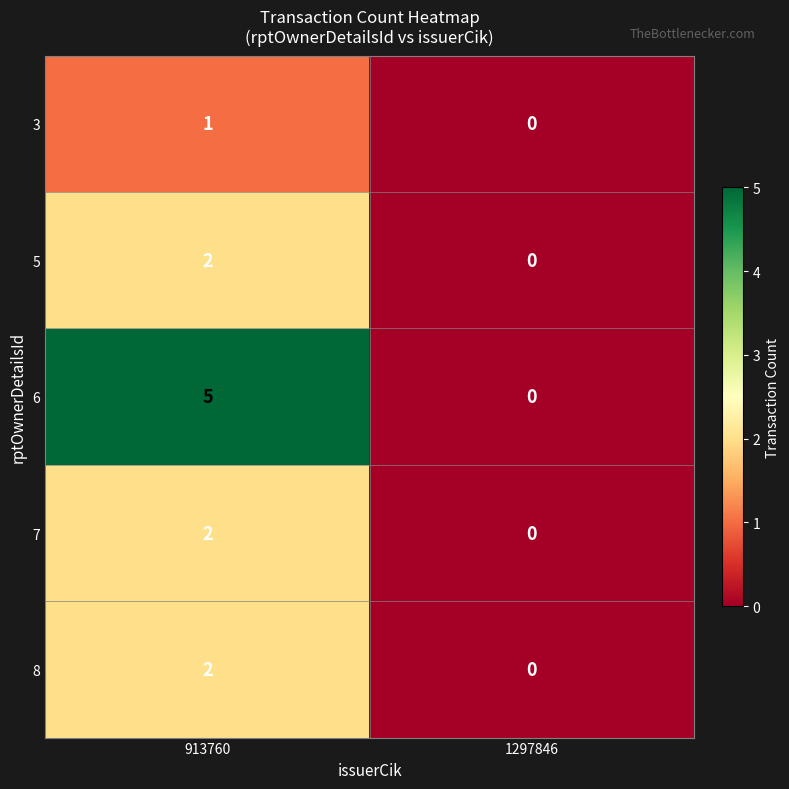

Which series has the widest spread of values?

6